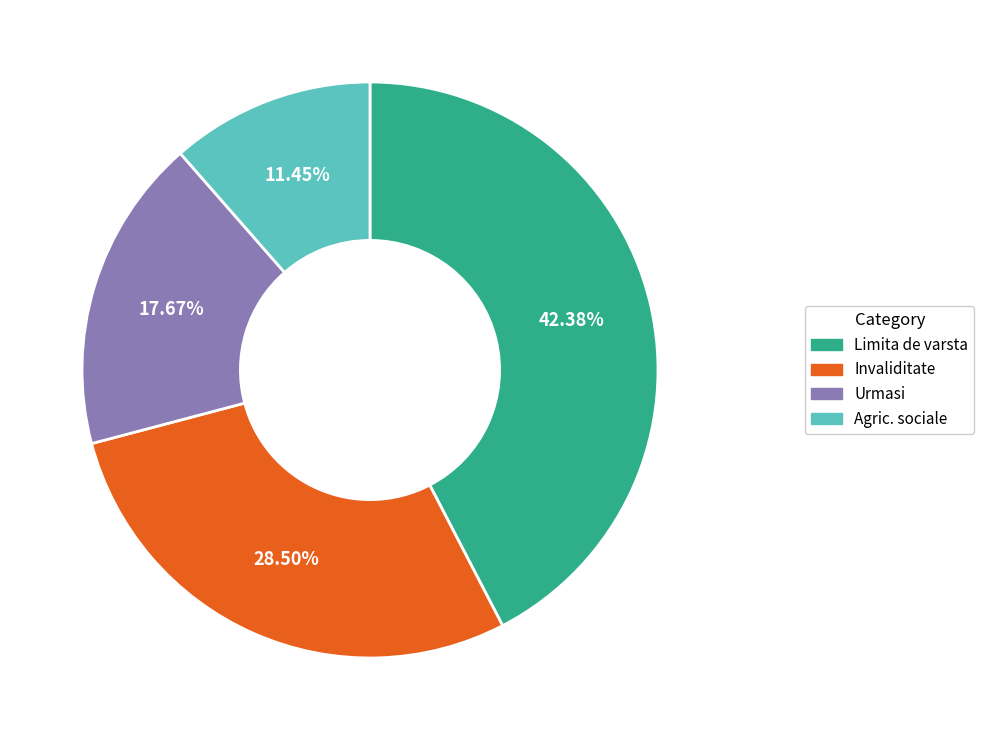

Which has a higher value, Agric. sociale or Limita de varsta?

Limita de varsta